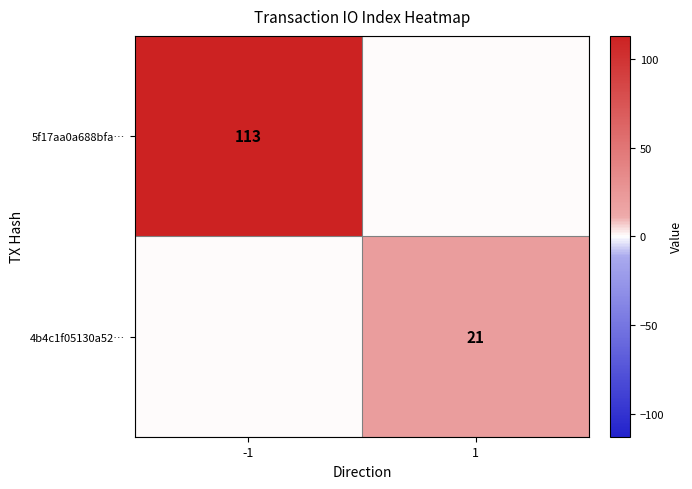

Is it true that 5f17aa0a688bfa… equals 113 at -1?

True